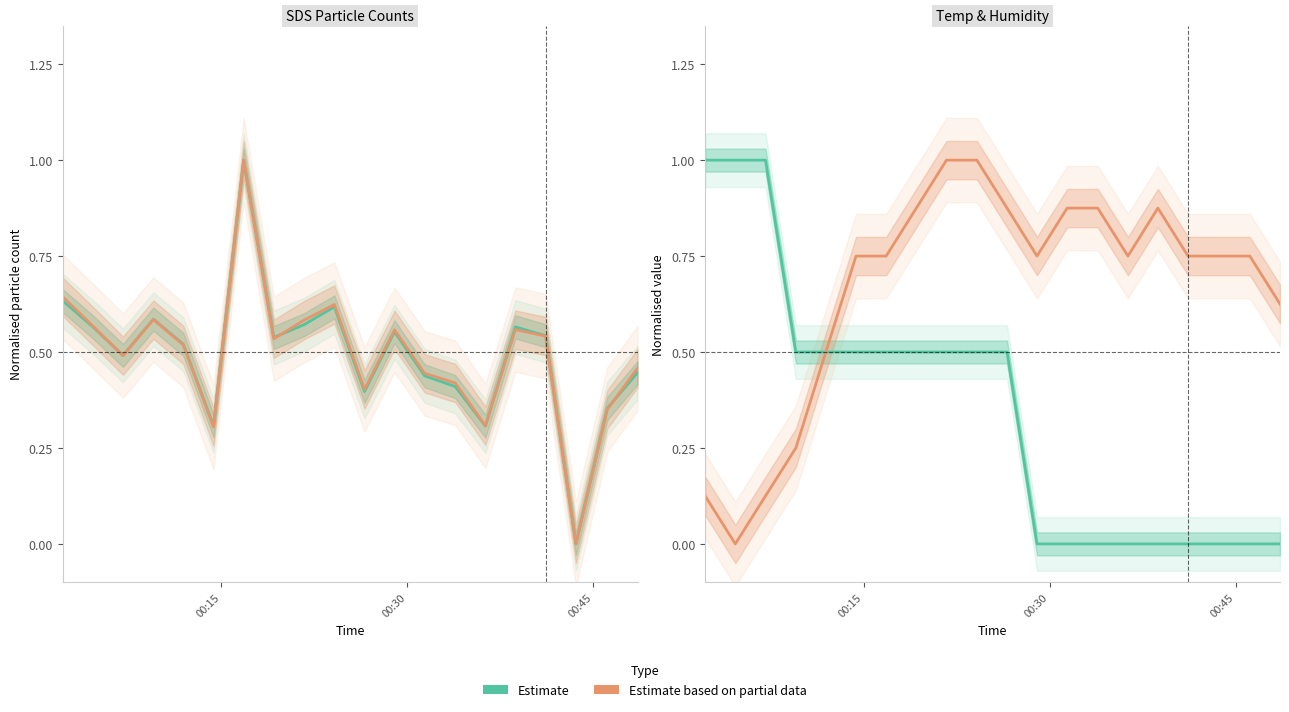

In Humidity (Partial), how many points are higher than both neighbors (excluding endpoints)?

1